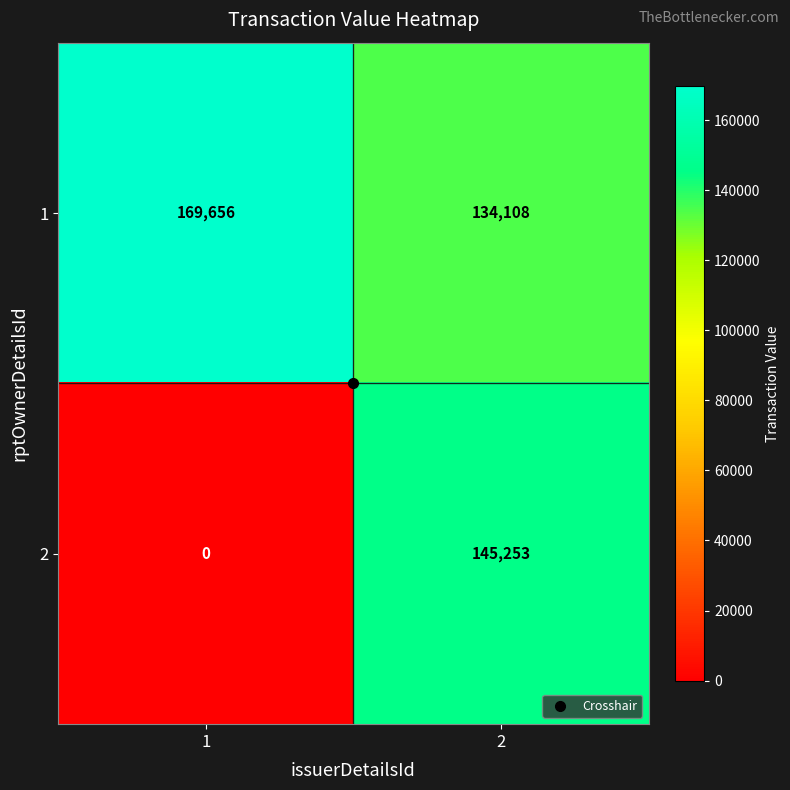

The 2 series shows 0 at 1. True or false?

True